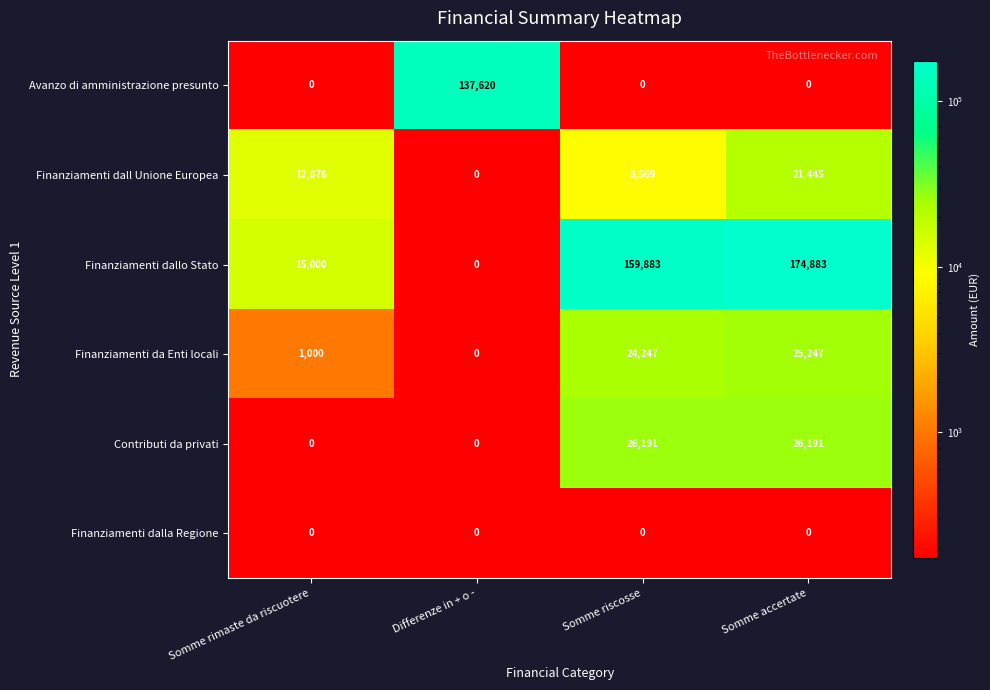

At which label is Finanziamenti dall Unione Europea closest to 10722?

Somme riscosse